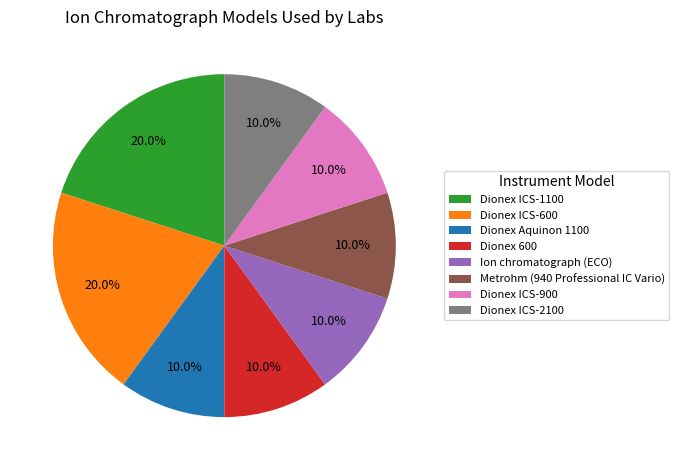

How many slices are in this pie chart?

8